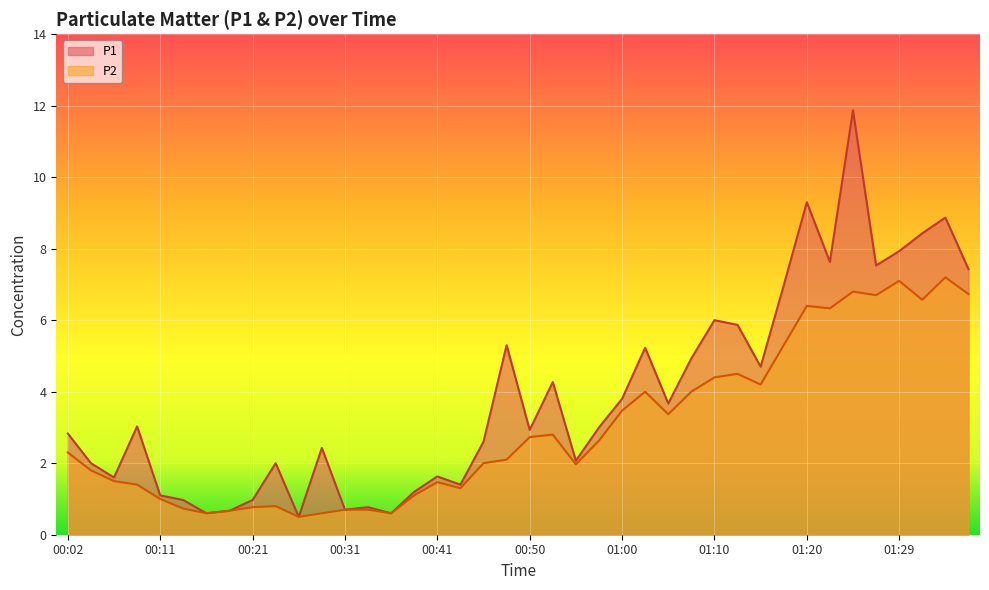

What is the difference between the highest and lowest values at 00:45?

0.6